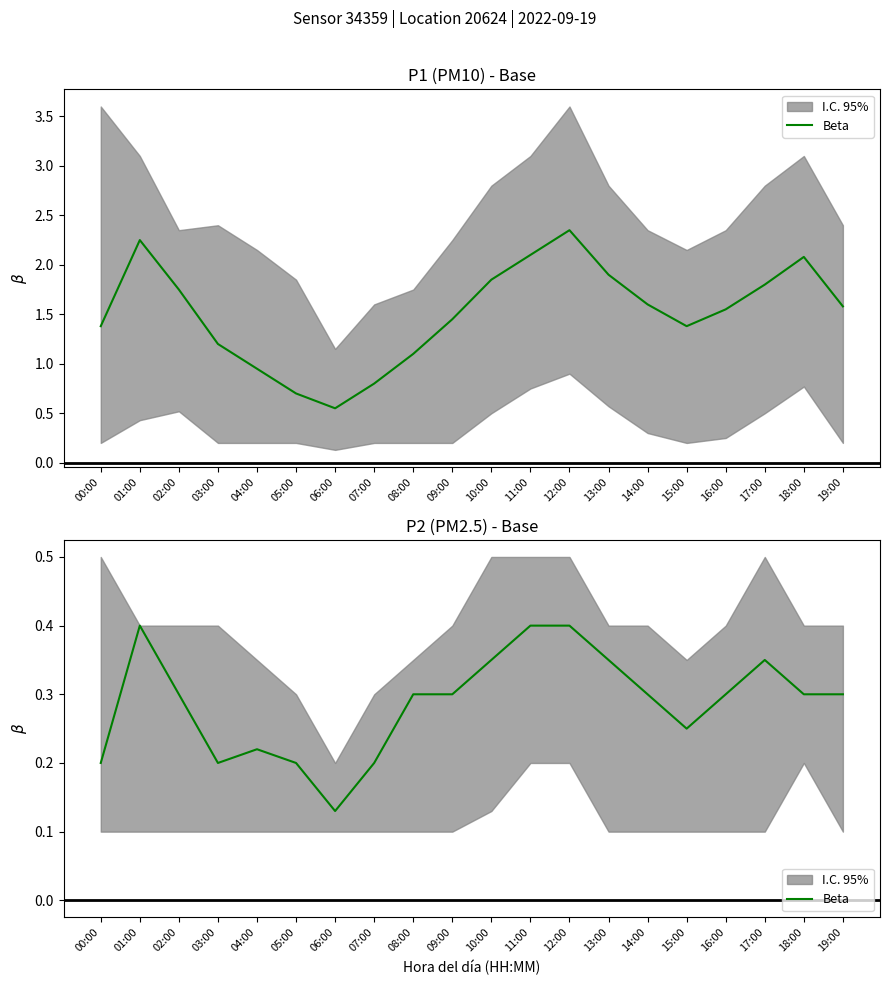

What is the average value?

0.3